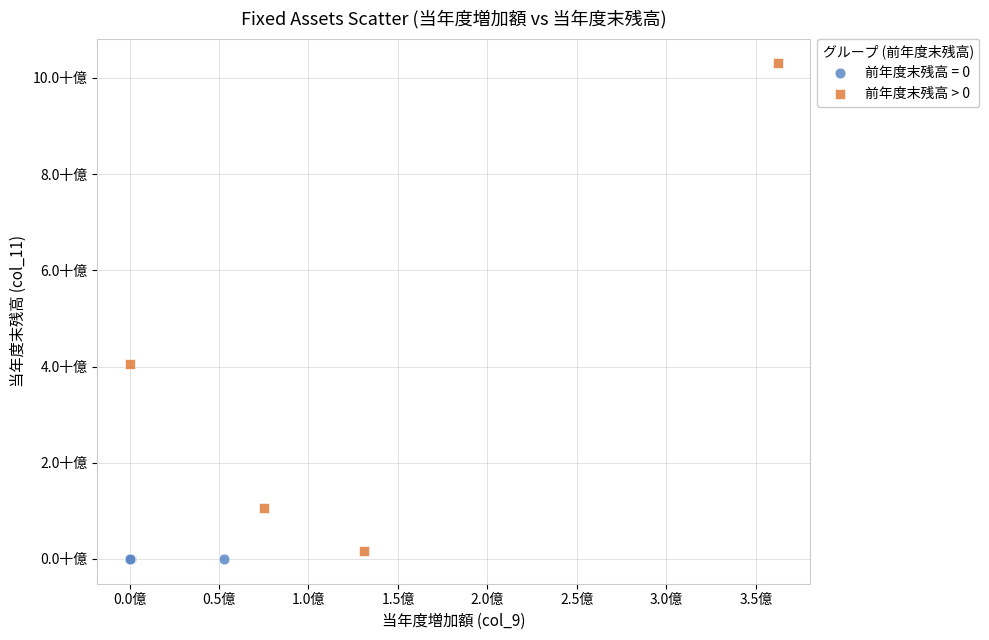

What are all the series names shown in the legend?

前年度末残高 = 0, 前年度末残高 > 0